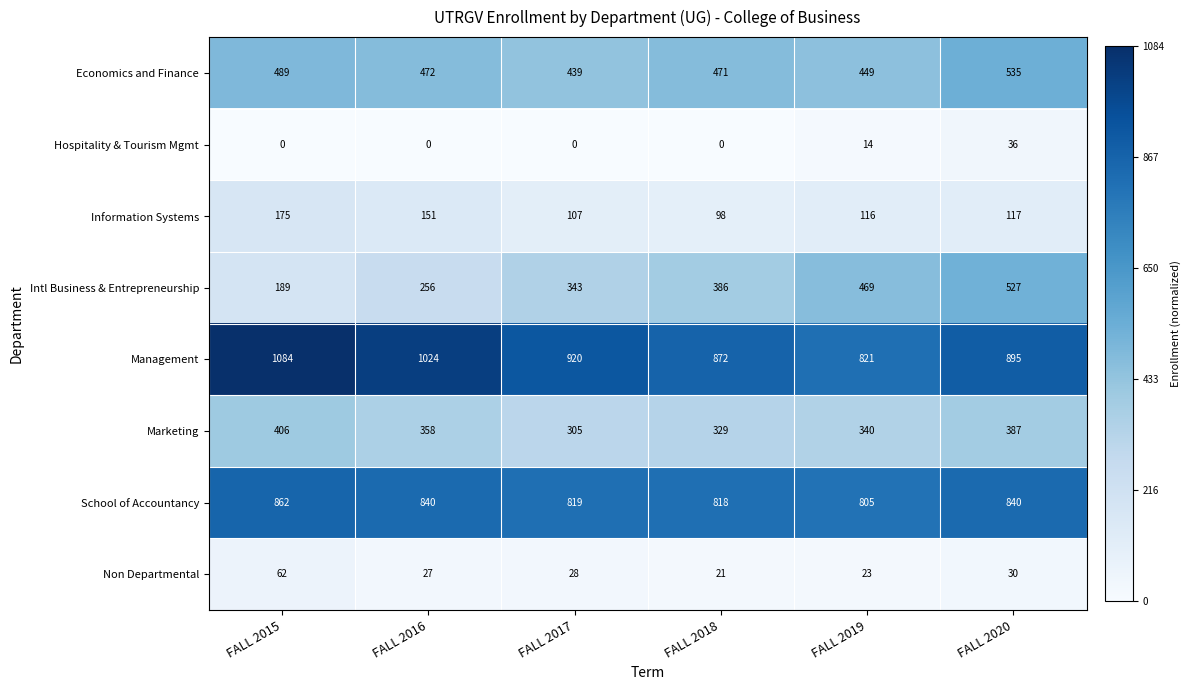

Between FALL 2016 and FALL 2018, which series saw the biggest shift?

Management